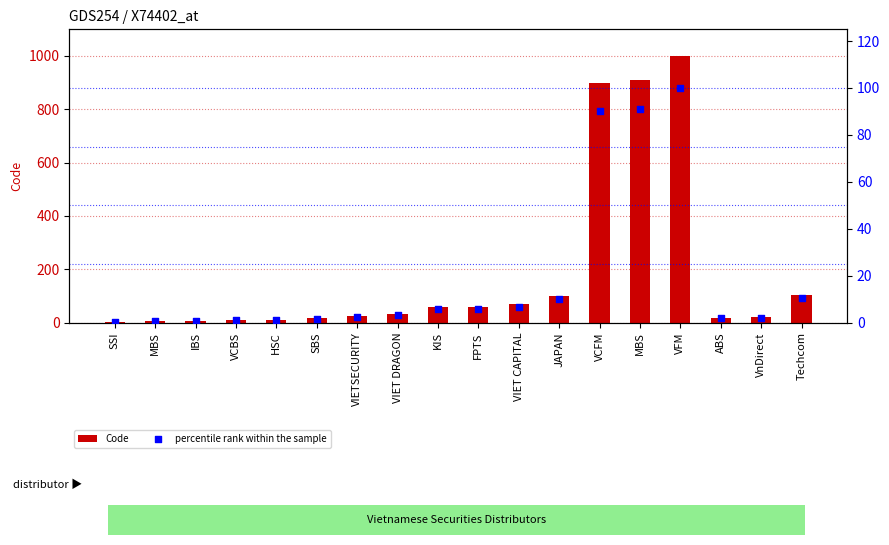

At which category is the sum across all series the highest?

VFM